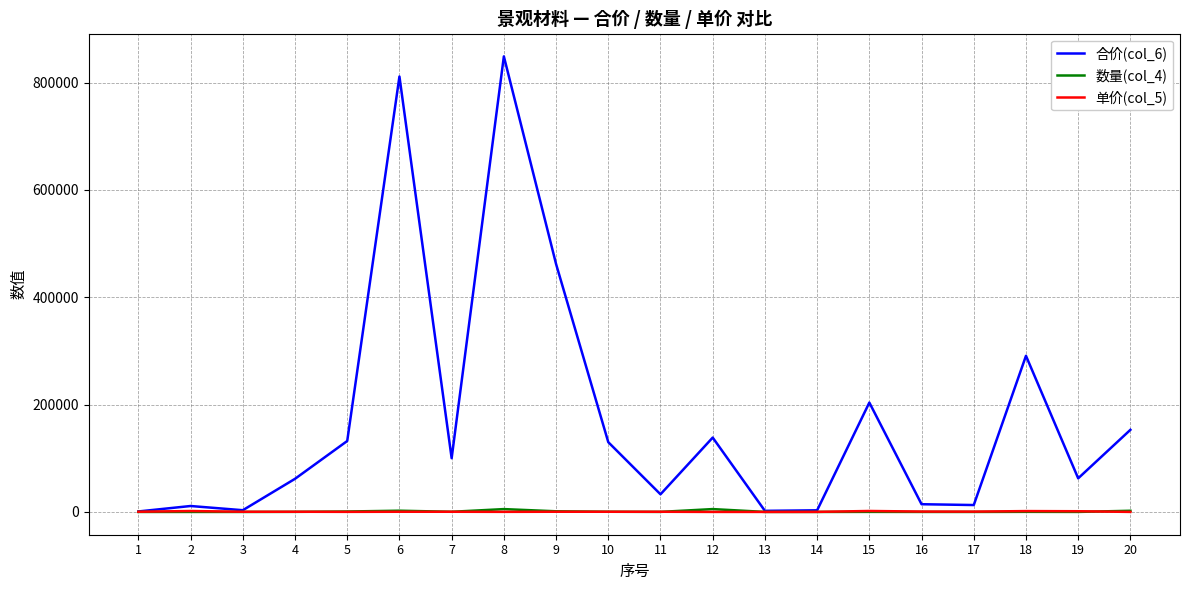

What is the greatest value displayed?

848713.4